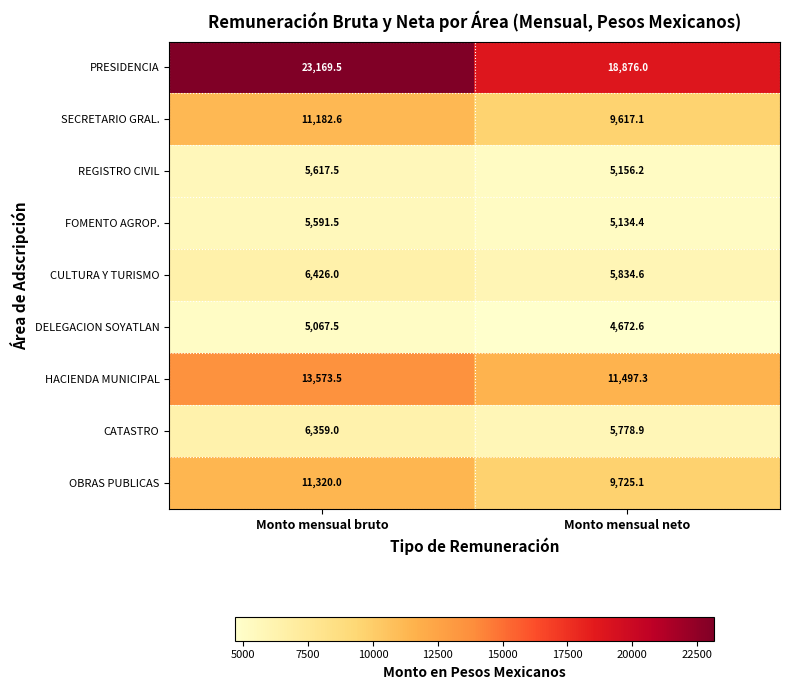

Where does the SECRETARIO GRAL. series first go above 11182?

Monto mensual bruto